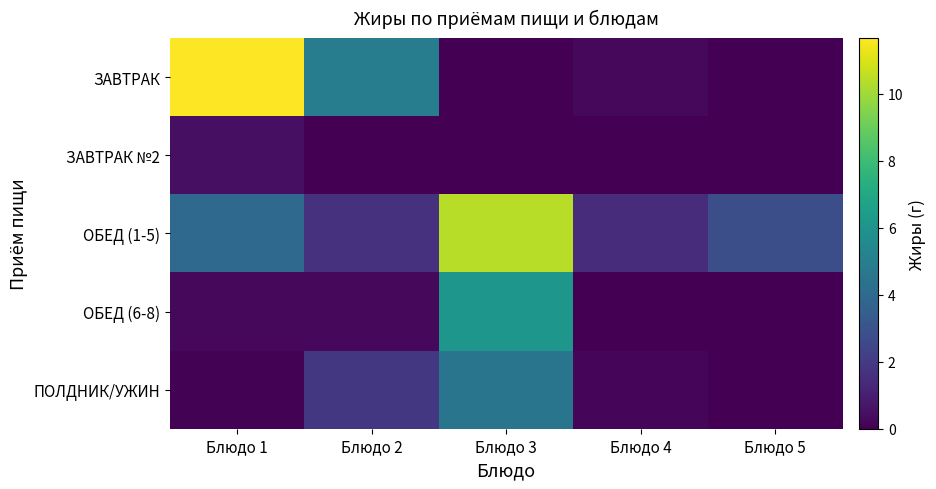

How many distinct data groups are displayed?

5